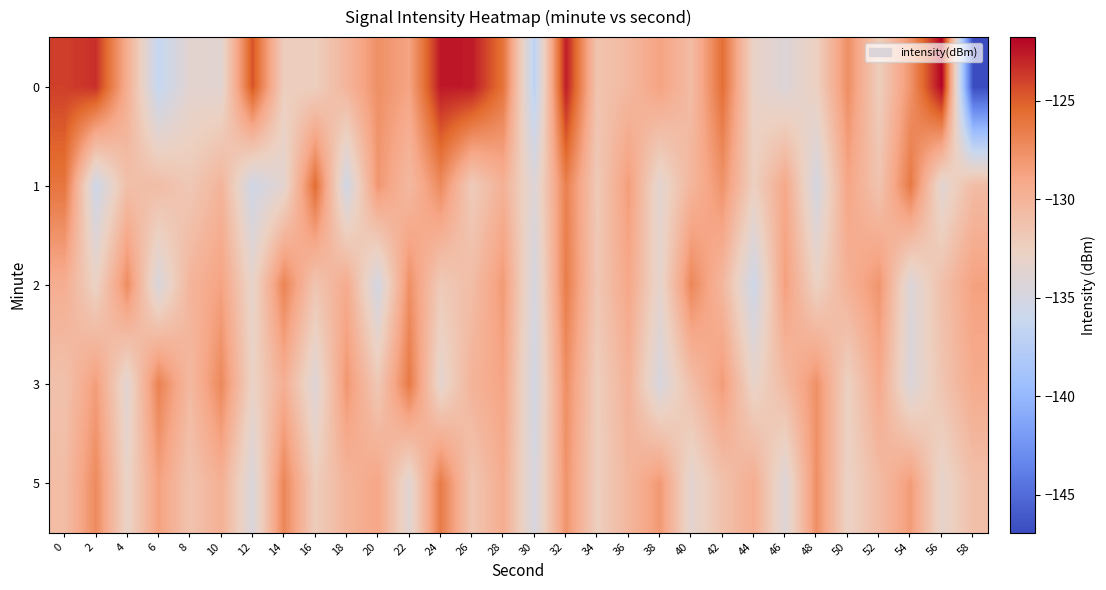

Which has a higher value, 28 or 46?

28